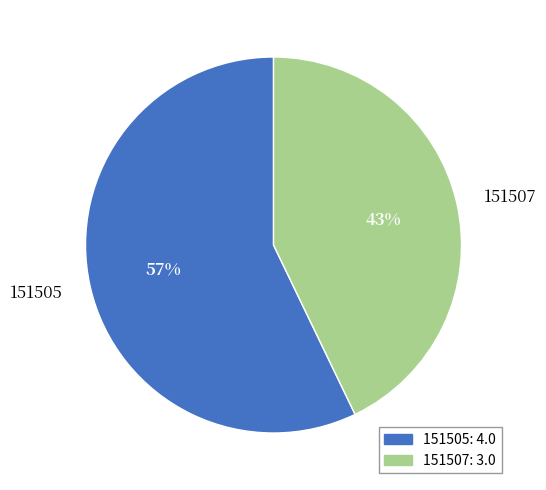

Between 151505 and 151507, which is larger?

151505